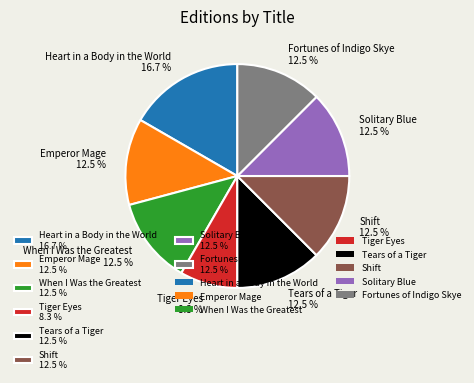

Is Solitary Blue the majority of the pie?

No